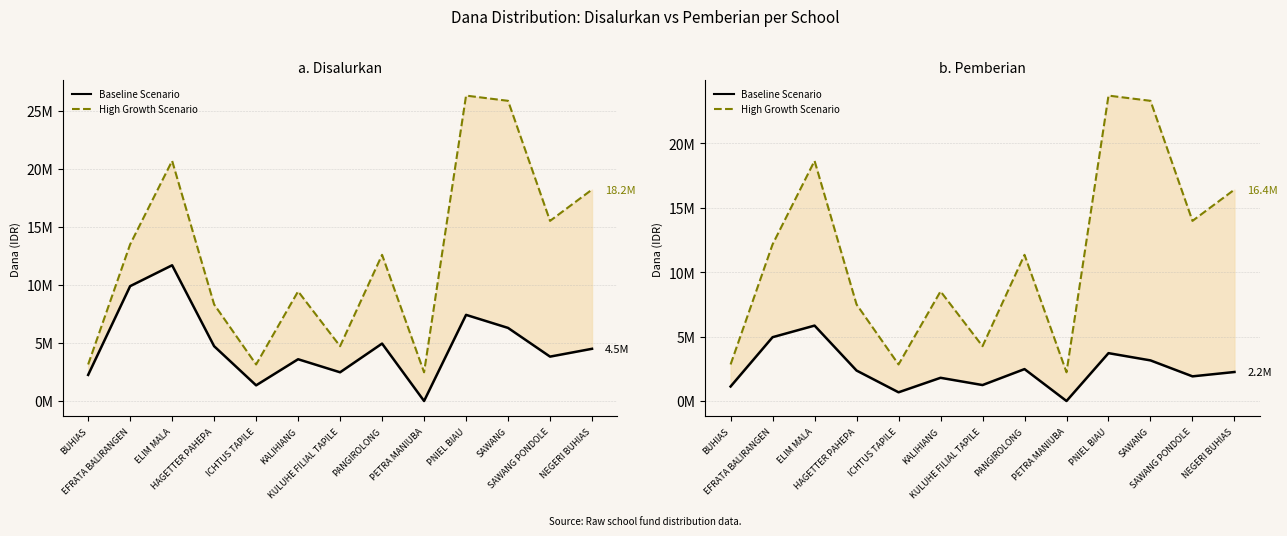

Which series has the largest total across all categories?

High Growth Scenario